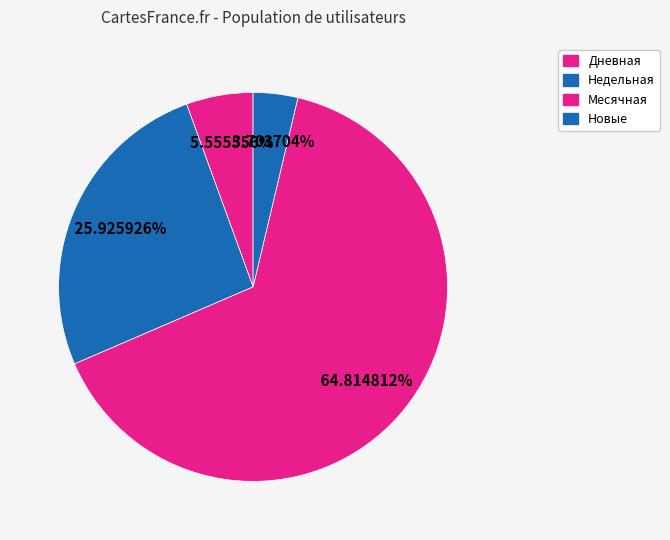

How many segments does this pie chart have?

4